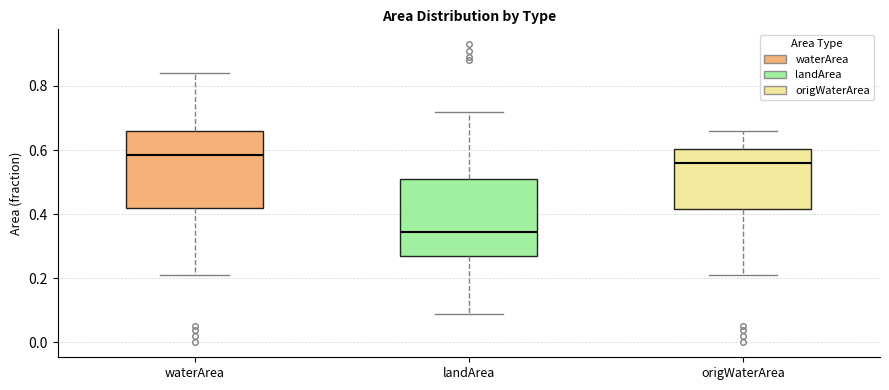

Which box's median line is the lowest?

landArea